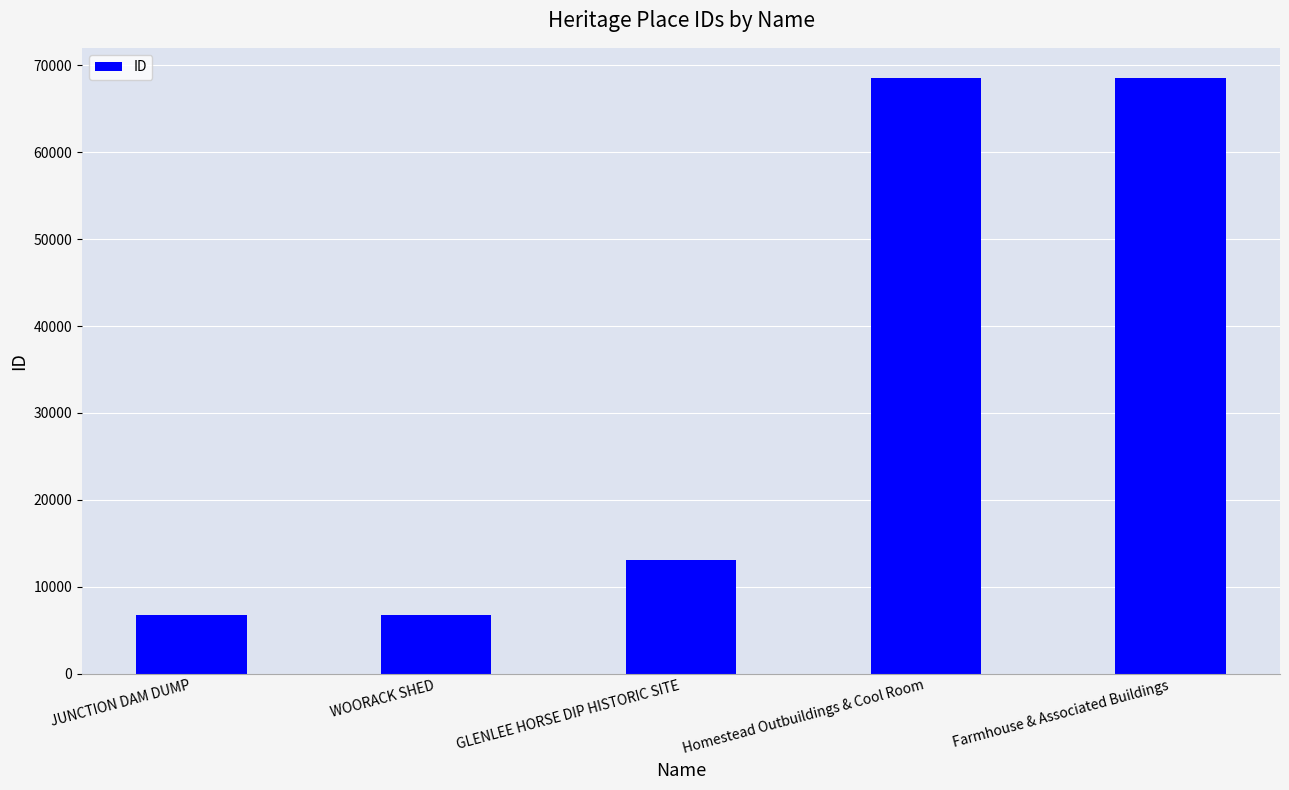

The value at Homestead Outbuildings & Cool Room is 68598. True or false?

True